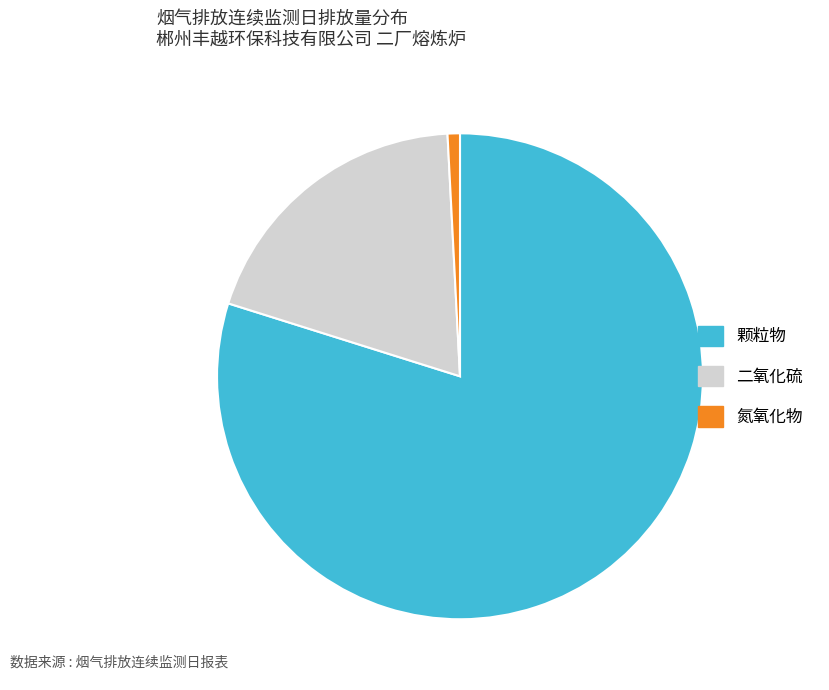

How many segments does this pie chart have?

3